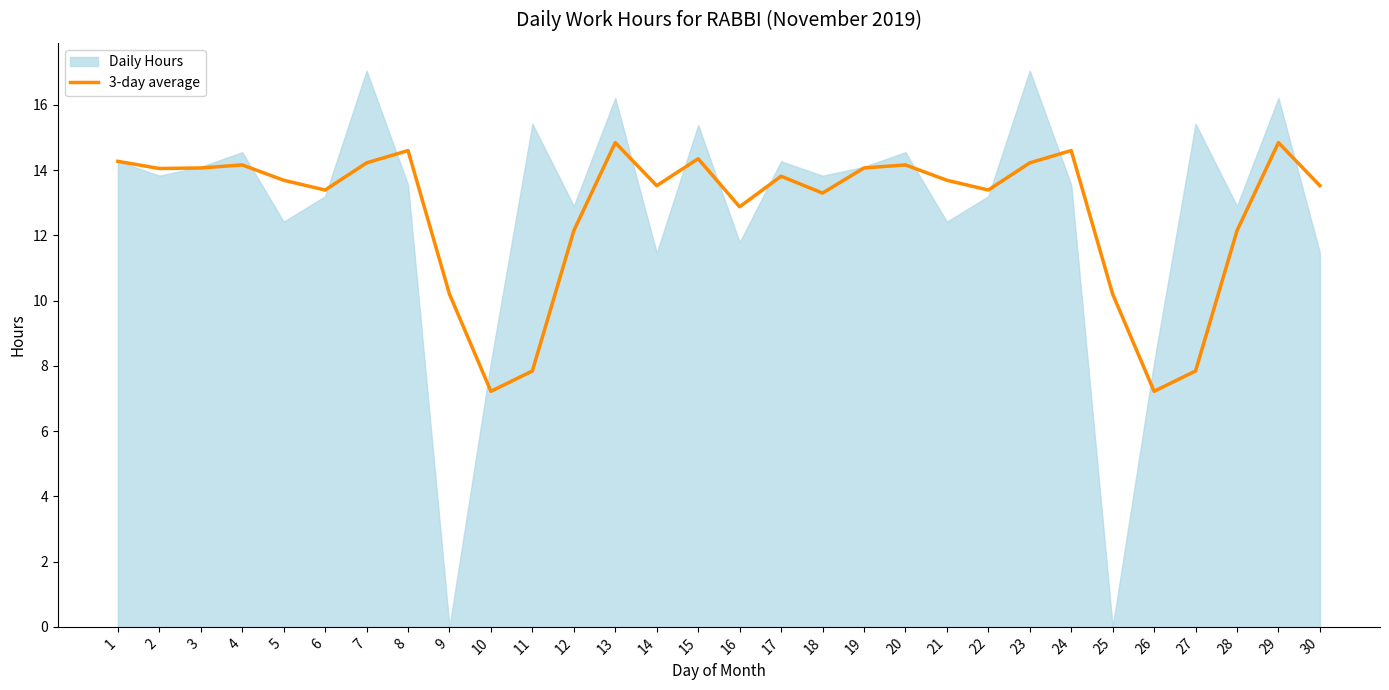

What is the average value?

12.7